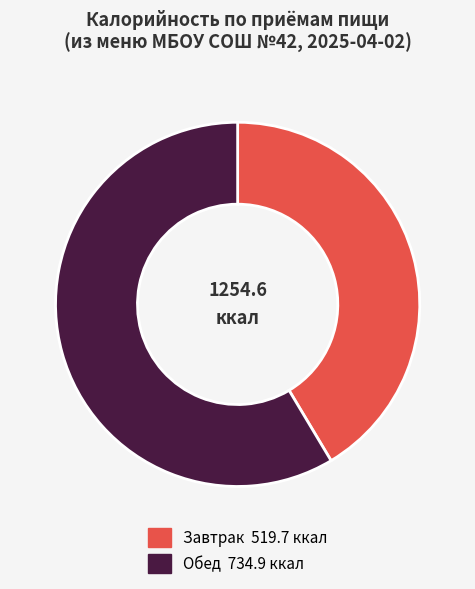

Between Обед 734.9 ккал and Завтрак 519.7 ккал, which is larger?

Обед 734.9 ккал